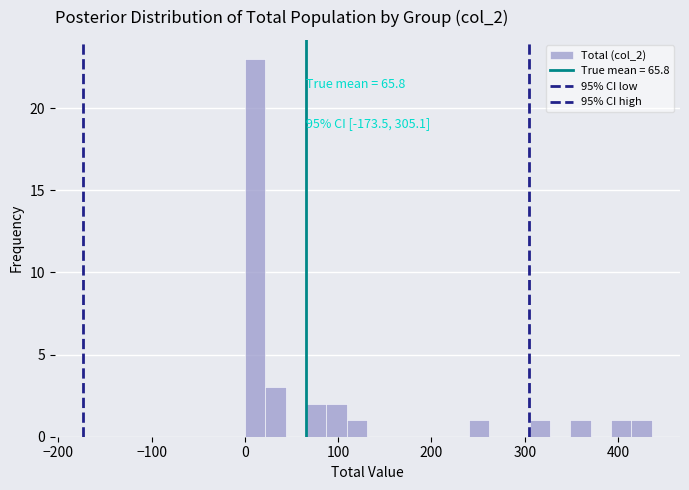

Read against the x-axis, roughly where is the centre of the tallest bar?

10